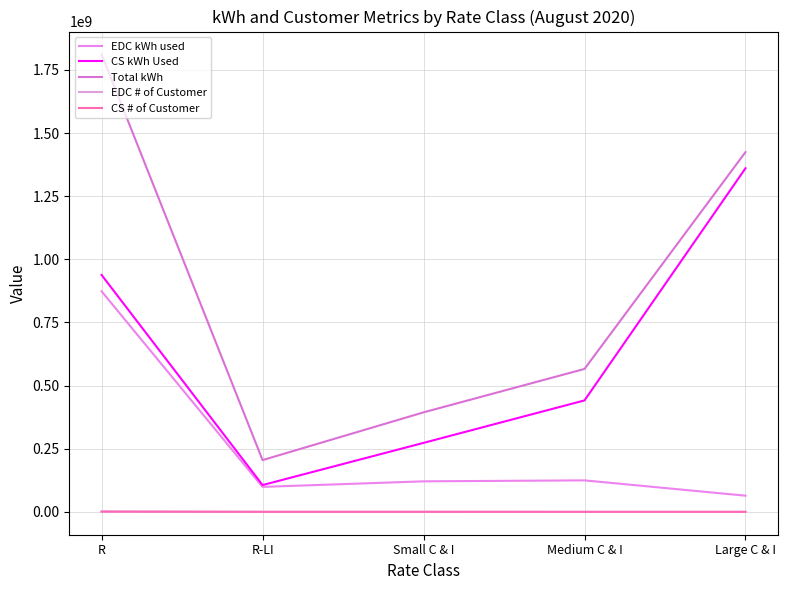

True or false: EDC kWh used has a value of 98836457.0 at R-LI.

True